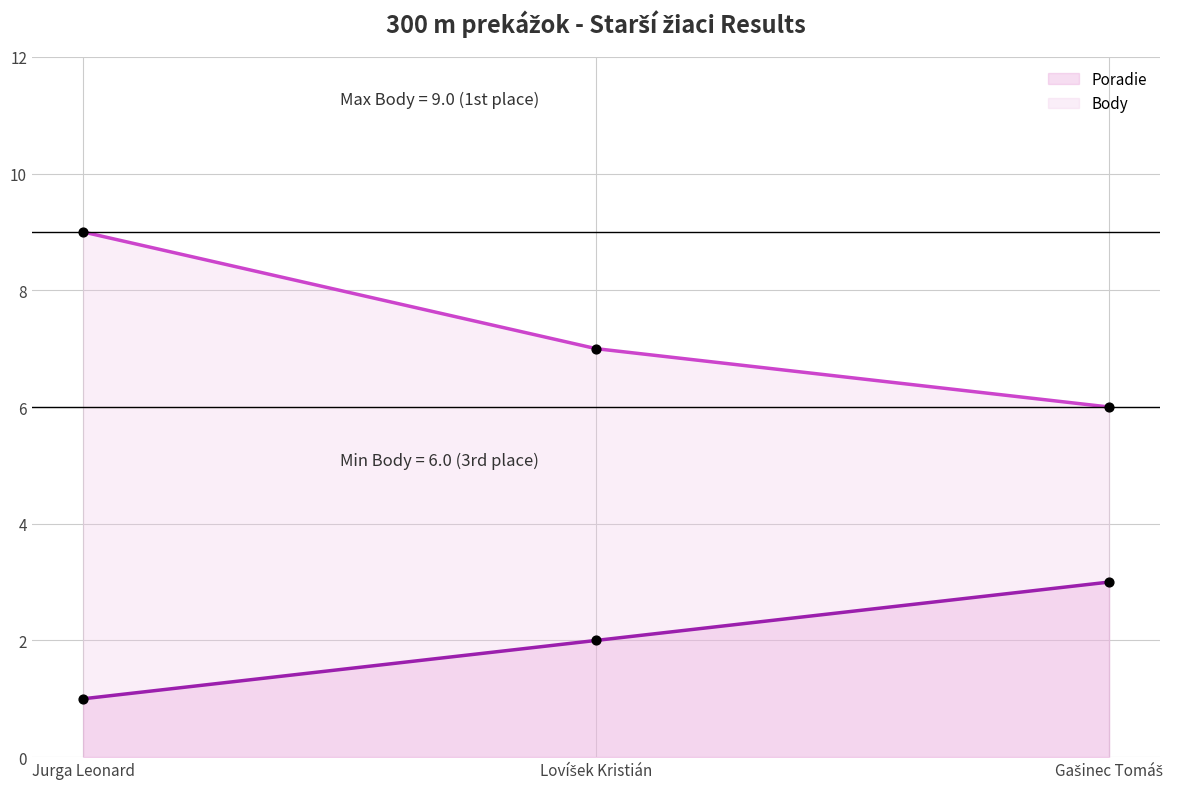

Which series has the largest total across all categories?

Body